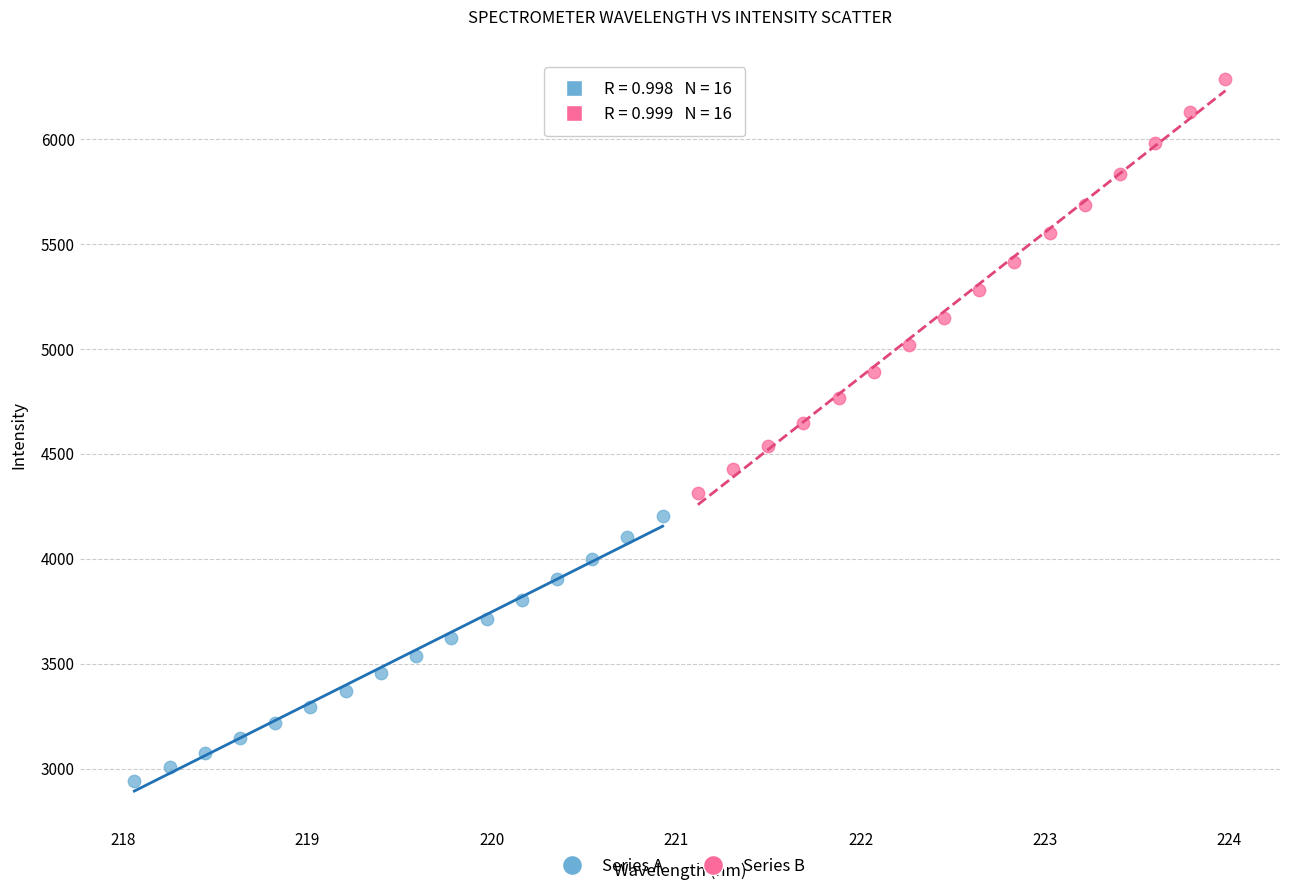

Which series reaches the minimum Y coordinate?

Series A